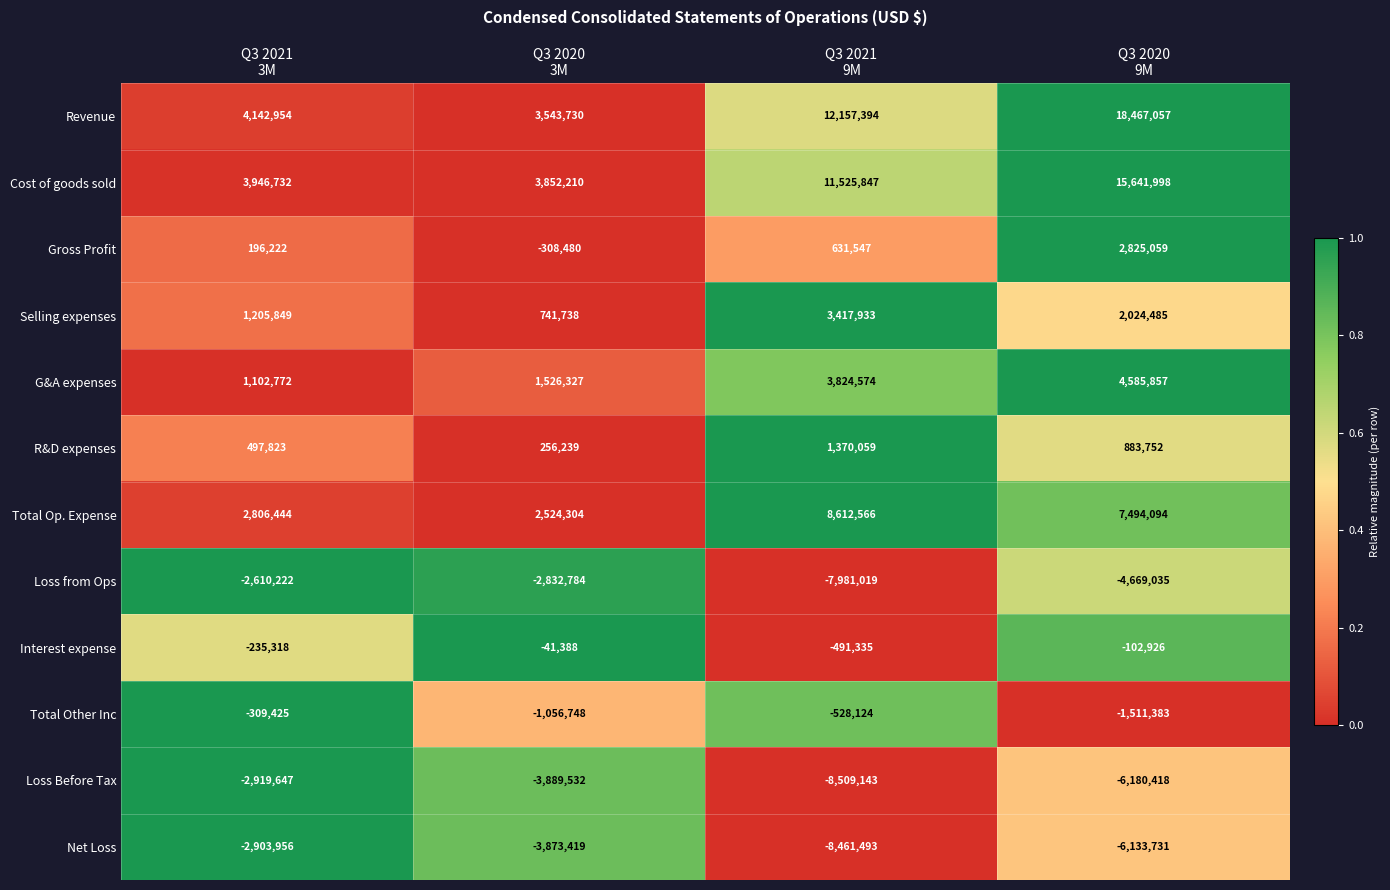

What is the spread (max minus min) of values at Q3 2021
9M?

20666537